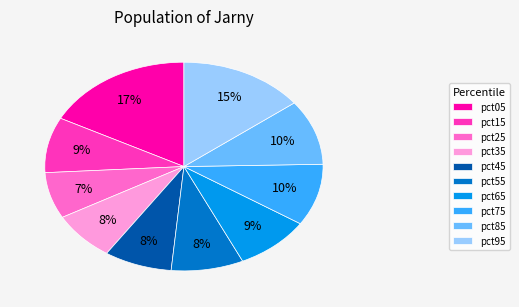

Is there any slice that represents more than half of the pie?

No